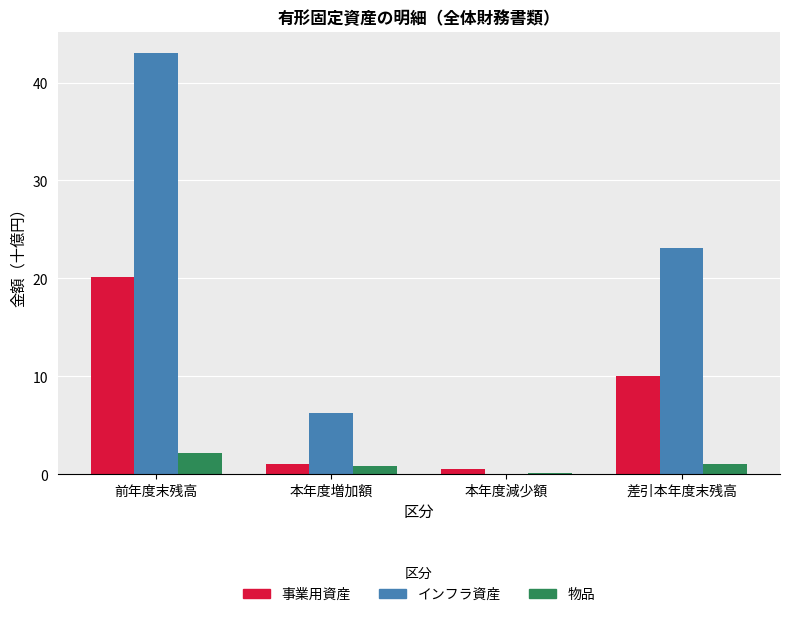

Which series has the largest total across all categories?

インフラ資産